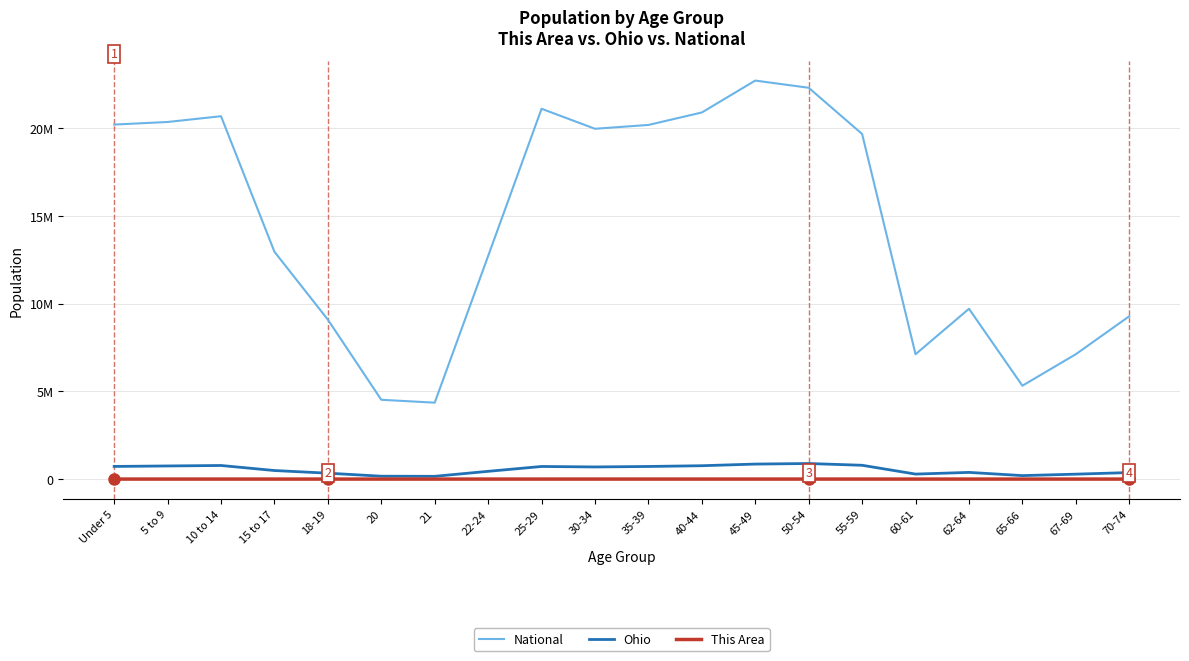

The value of National at 45-49 is 22708591. True or false?

True